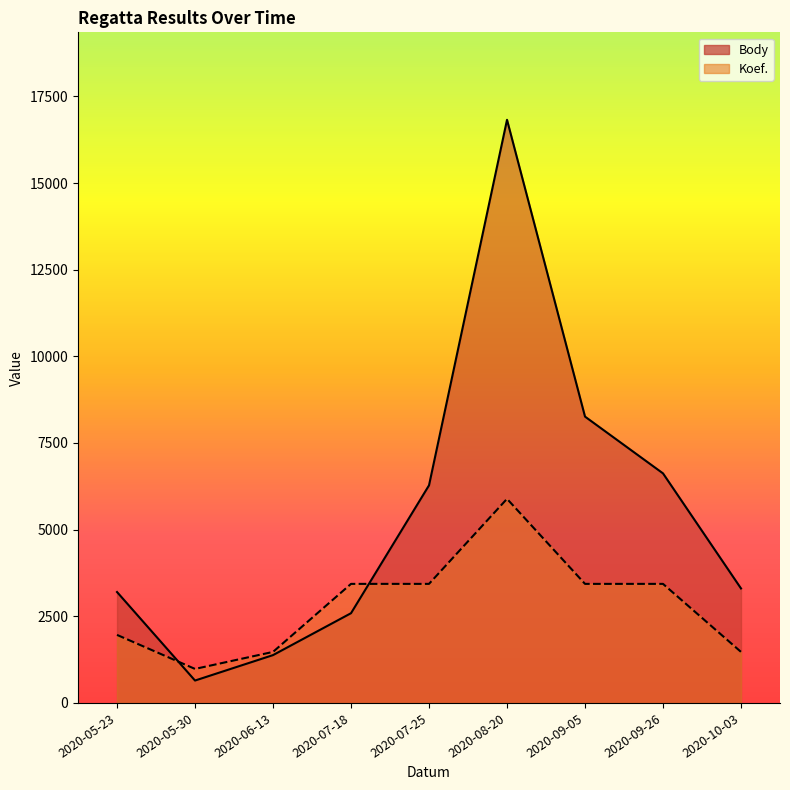

What is the label of the 3rd point from the right?

2020-09-05